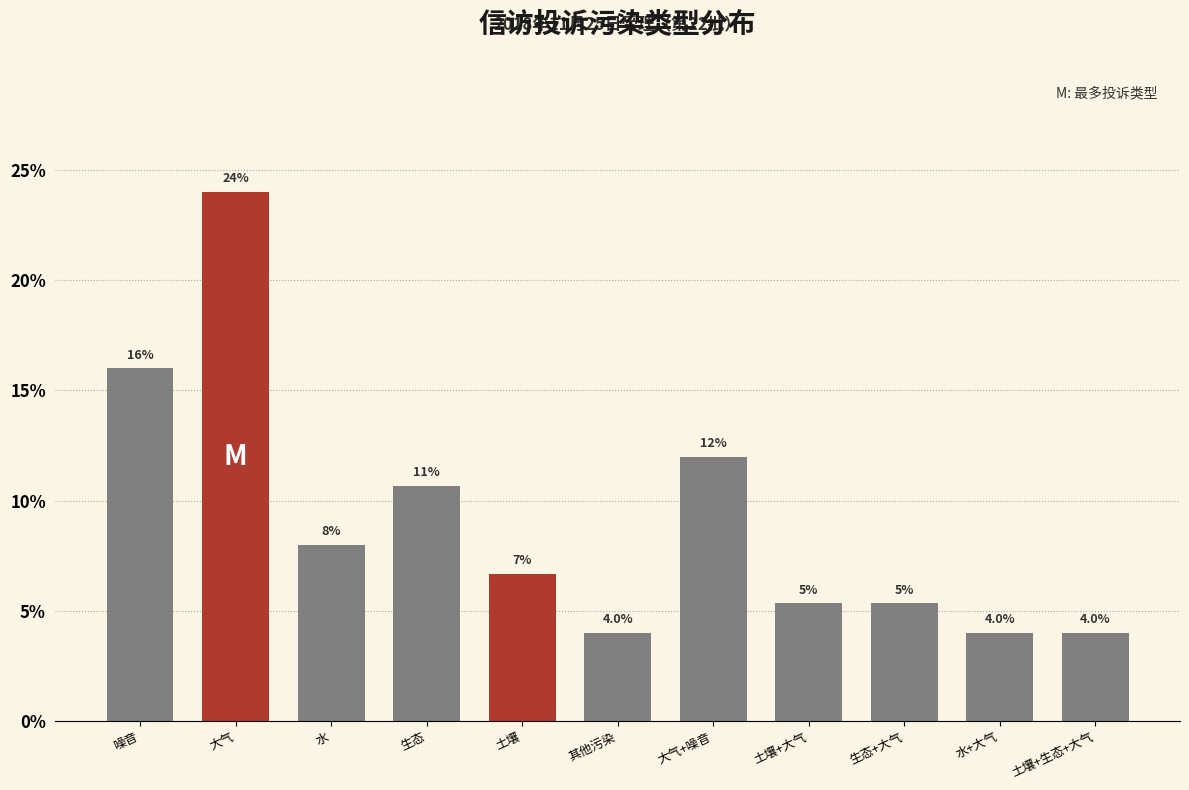

What is the sum of all values?

100.0